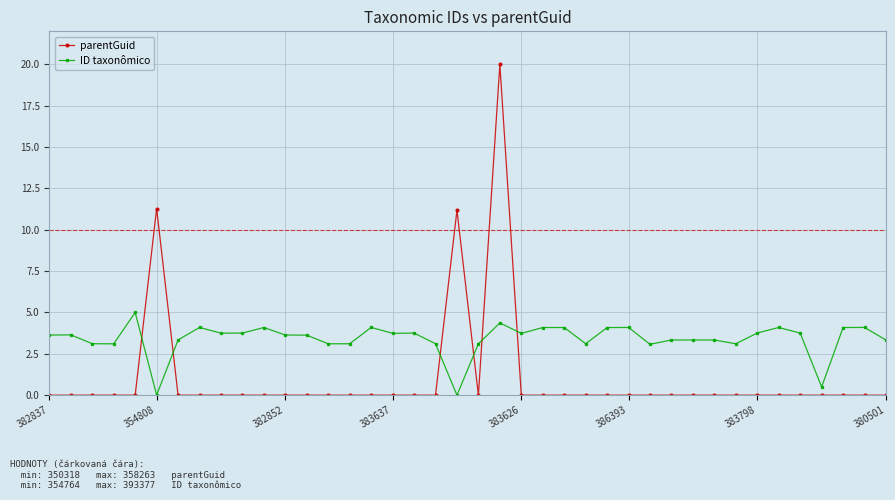

True or false: parentGuid has more than 2 points higher than both neighbors.

True